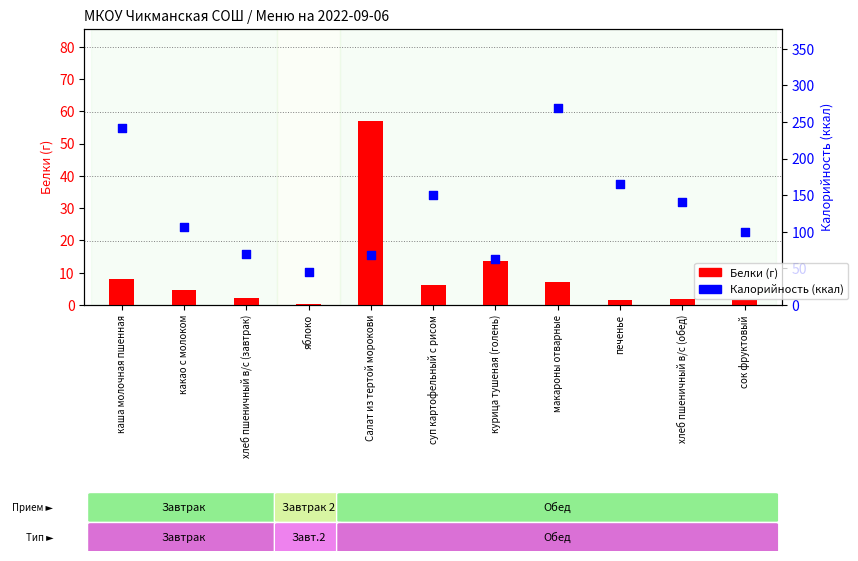

Which series reaches the minimum Y coordinate?

Белки (г)